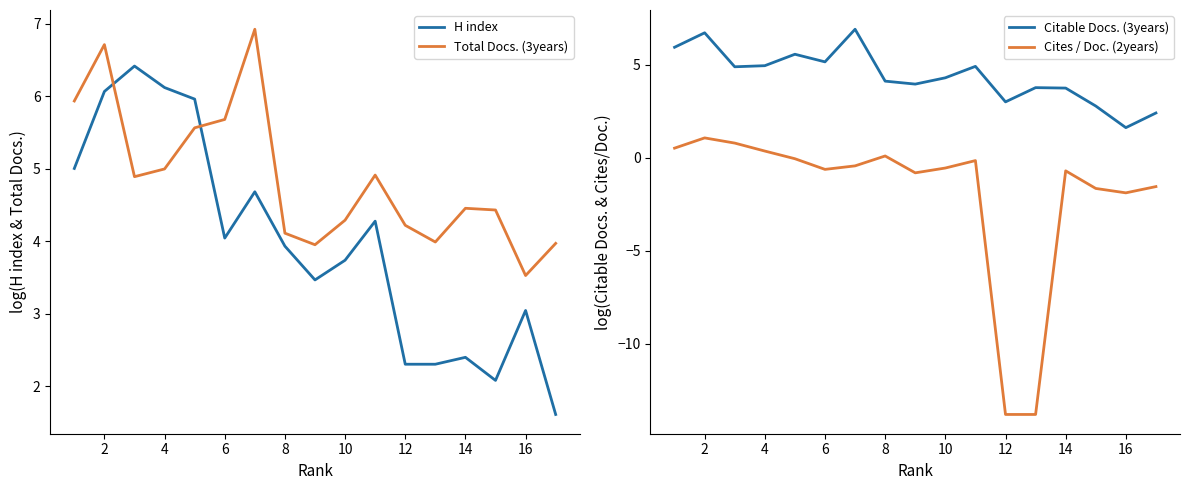

How many values in the Total Docs. (3years) series are below 4?

4